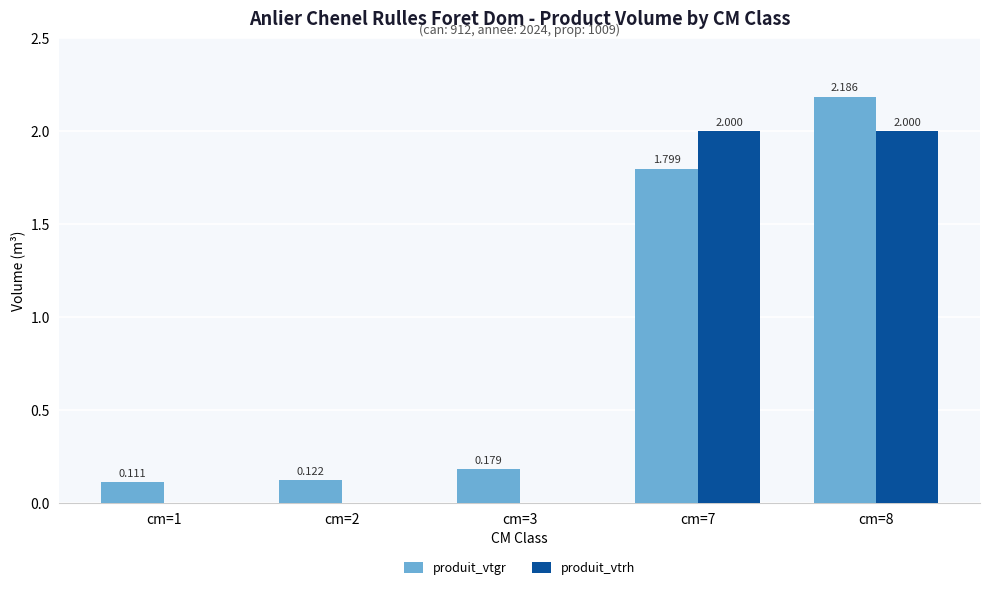

Between cm=7 and cm=8, which series saw the biggest shift?

produit_vtgr